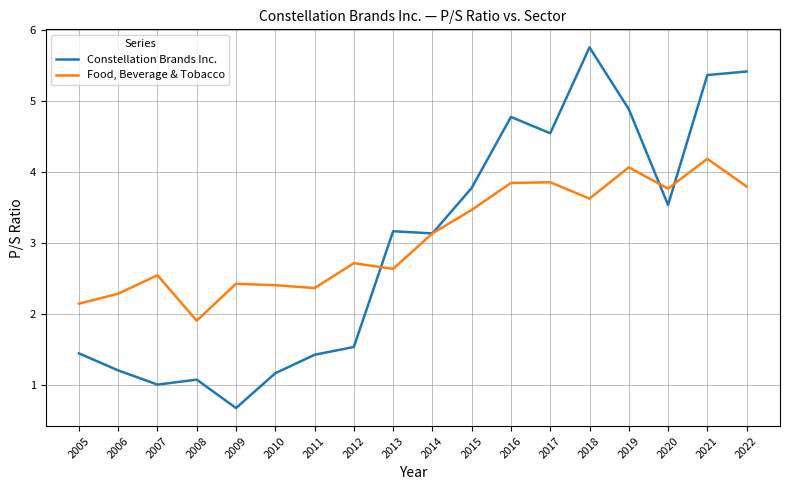

Read the Constellation Brands Inc. value at 2021.

5.4